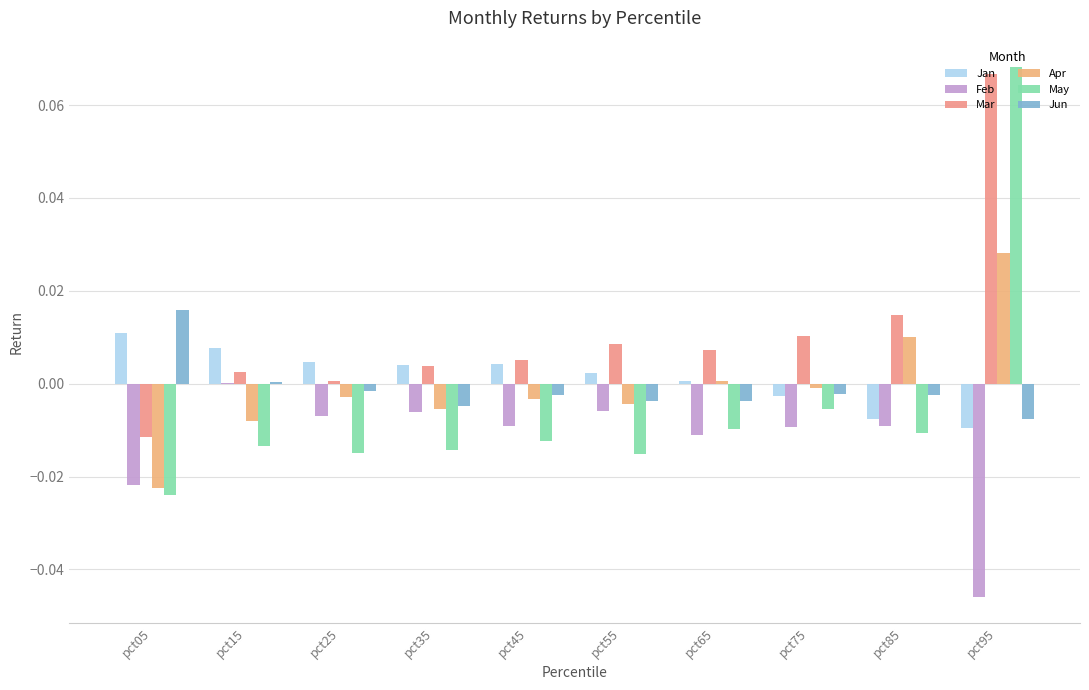

Reading left to right, list all the values displayed in this chart.

Jan: 0.0	0.0	0.0	0.0	0.0	0.0	0.0	-0.0	-0.0	-0.0
Feb: -0.0	0.0	-0.0	-0.0	-0.0	-0.0	-0.0	-0.0	-0.0	-0.0
Mar: -0.0	0.0	0.0	0.0	0.0	0.0	0.0	0.0	0.0	0.1
Apr: -0.0	-0.0	-0.0	-0.0	-0.0	-0.0	0.0	-0.0	0.0	0.0
May: -0.0	-0.0	-0.0	-0.0	-0.0	-0.0	-0.0	-0.0	-0.0	0.1
Jun: 0.0	0.0	-0.0	-0.0	-0.0	-0.0	-0.0	-0.0	-0.0	-0.0